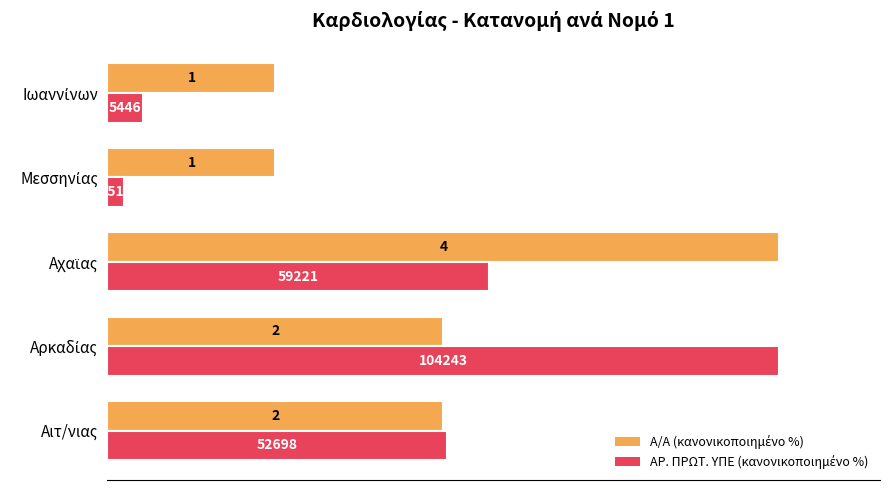

Count the number of data series in this chart.

2